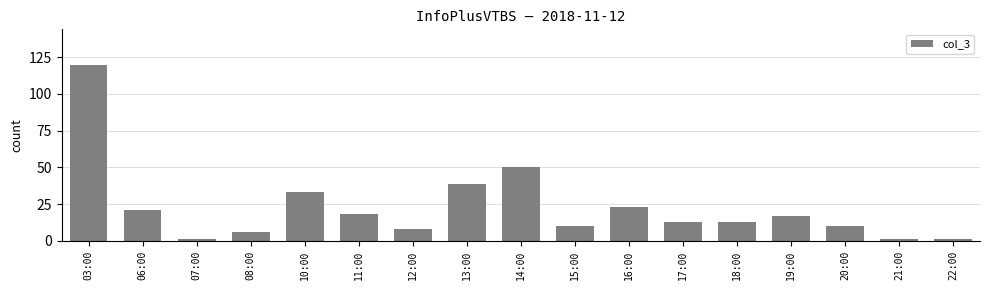

The value at 11:00 is 24. True or false?

False